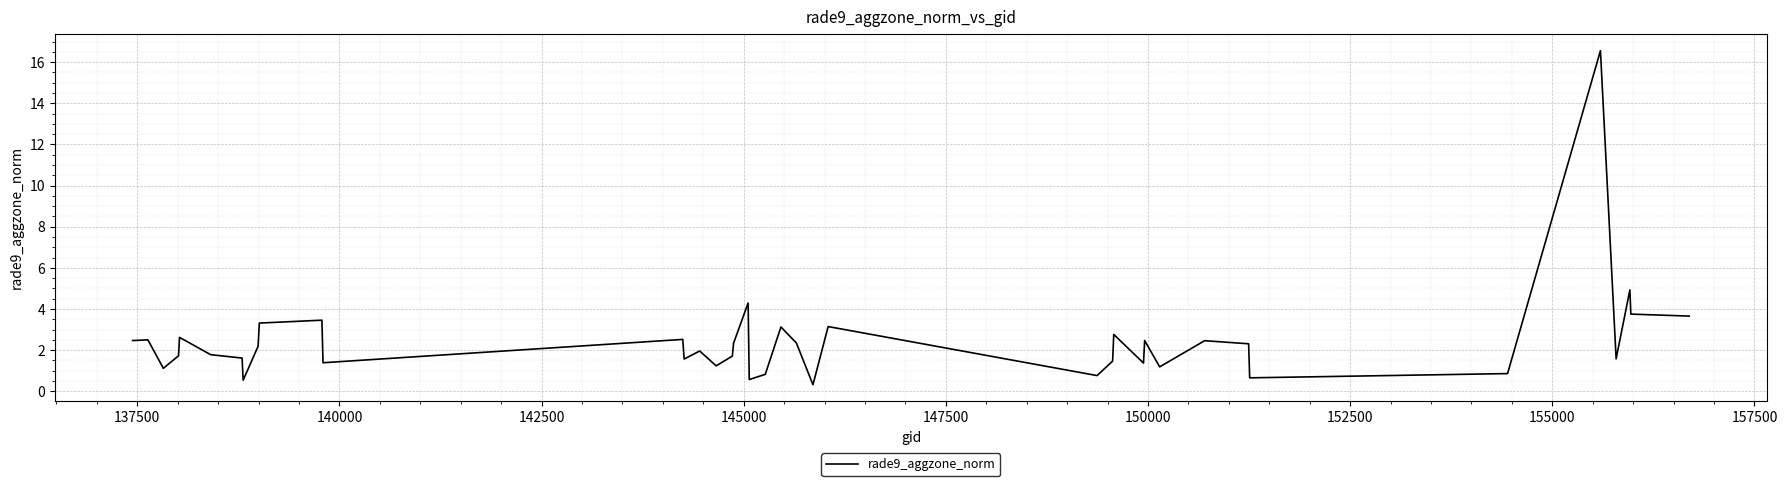

What is the difference between the maximum and minimum values?

16.2